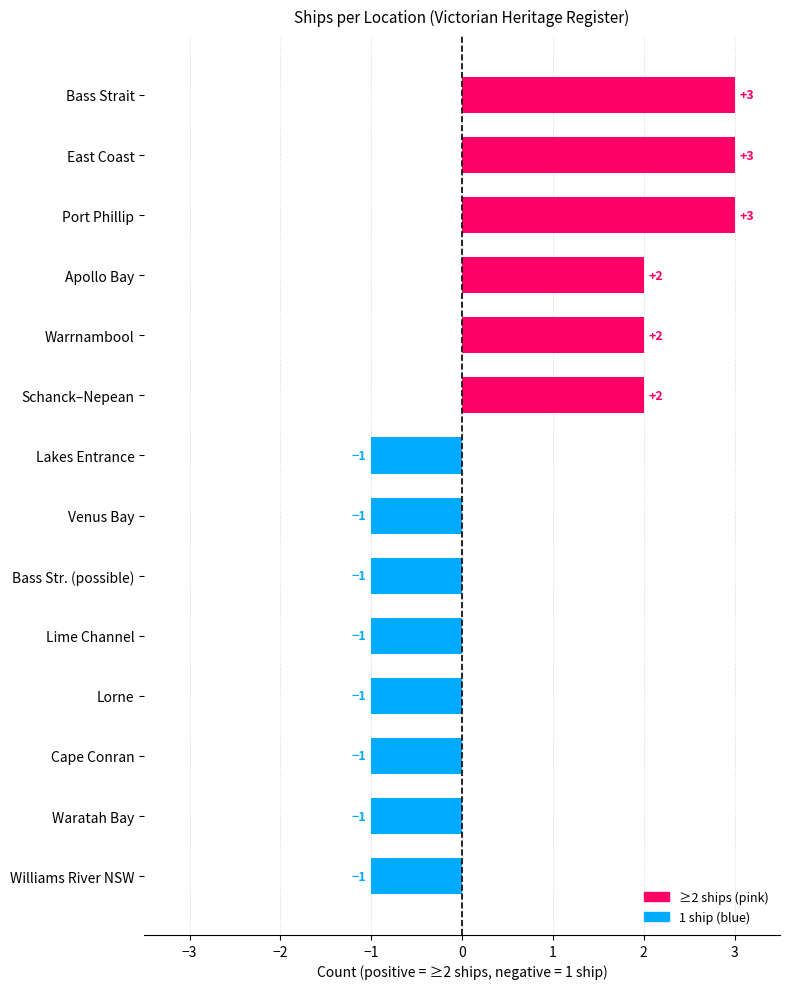

What is the difference between the maximum and minimum values?

4